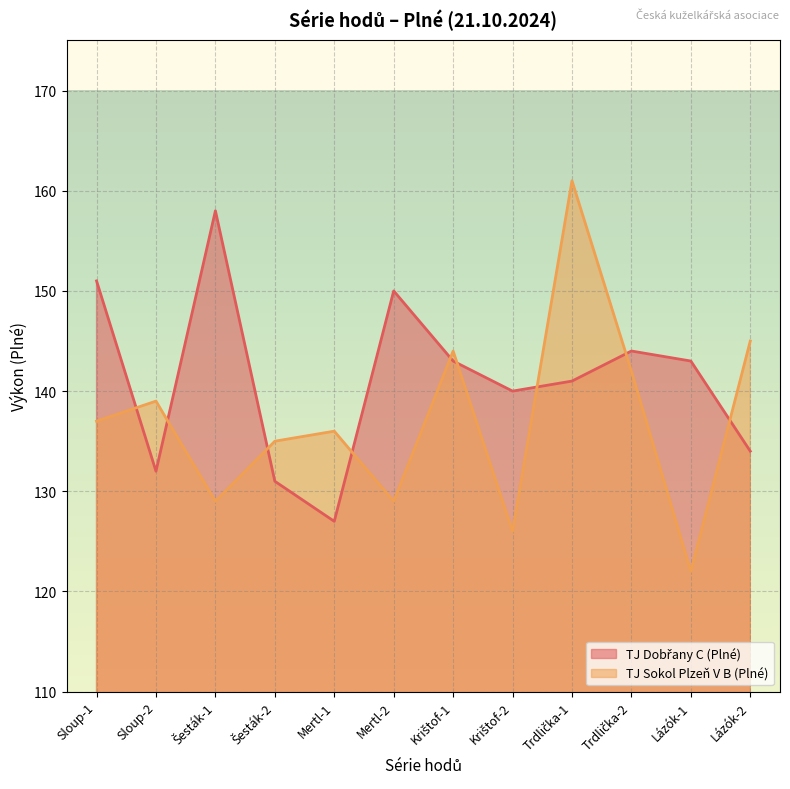

How many lines are shown in the chart?

2